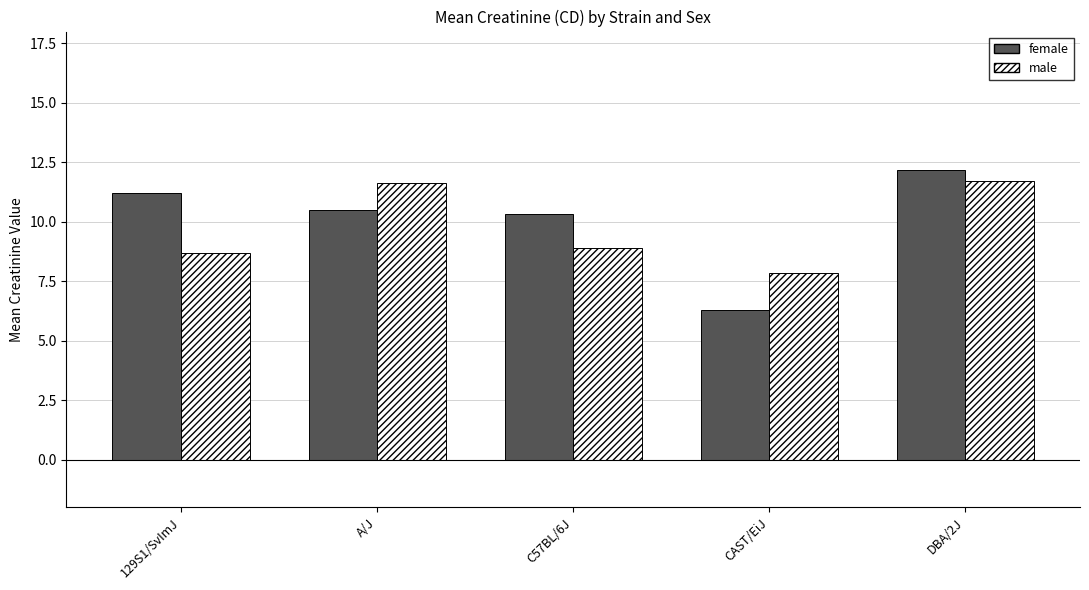

Rank the series at 129S1/SvImJ from highest to lowest value.

female, male